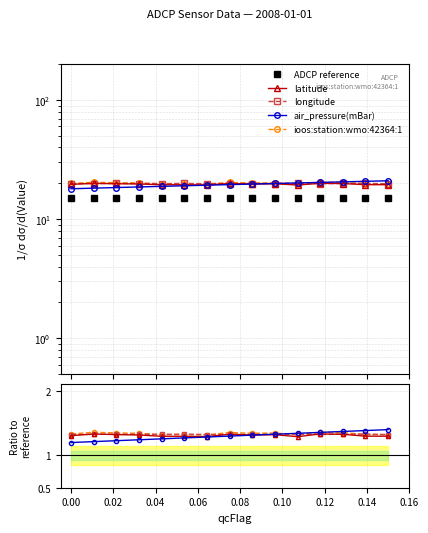

Which series ends up on top after the final intersection of longitude and latitude?

longitude